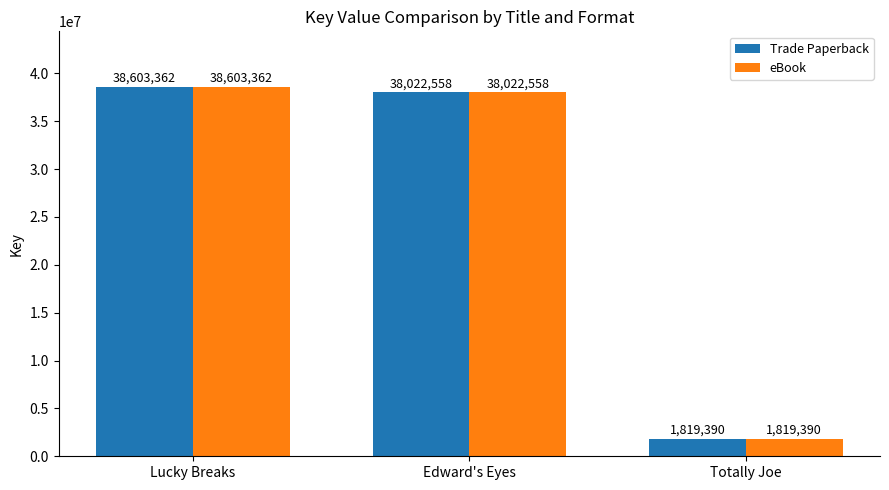

Reading left to right, extract all data points from this chart.

Trade Paperback: 38603362	38022558	1819390
eBook: 38603362	38022558	1819390